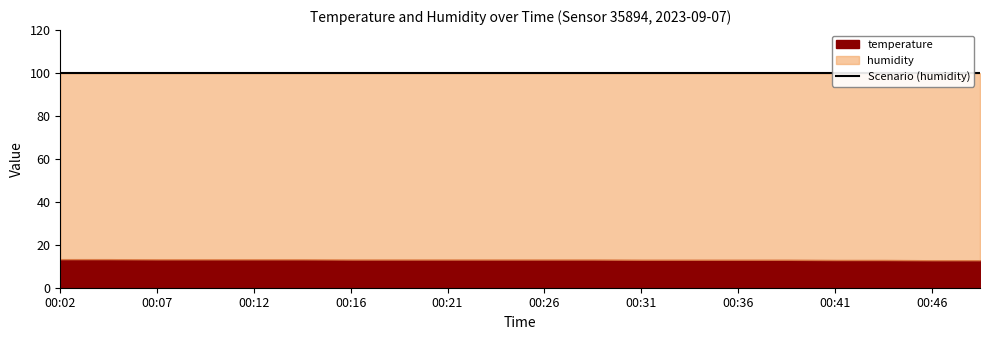

How many temperature values are between 13 and 14?

16